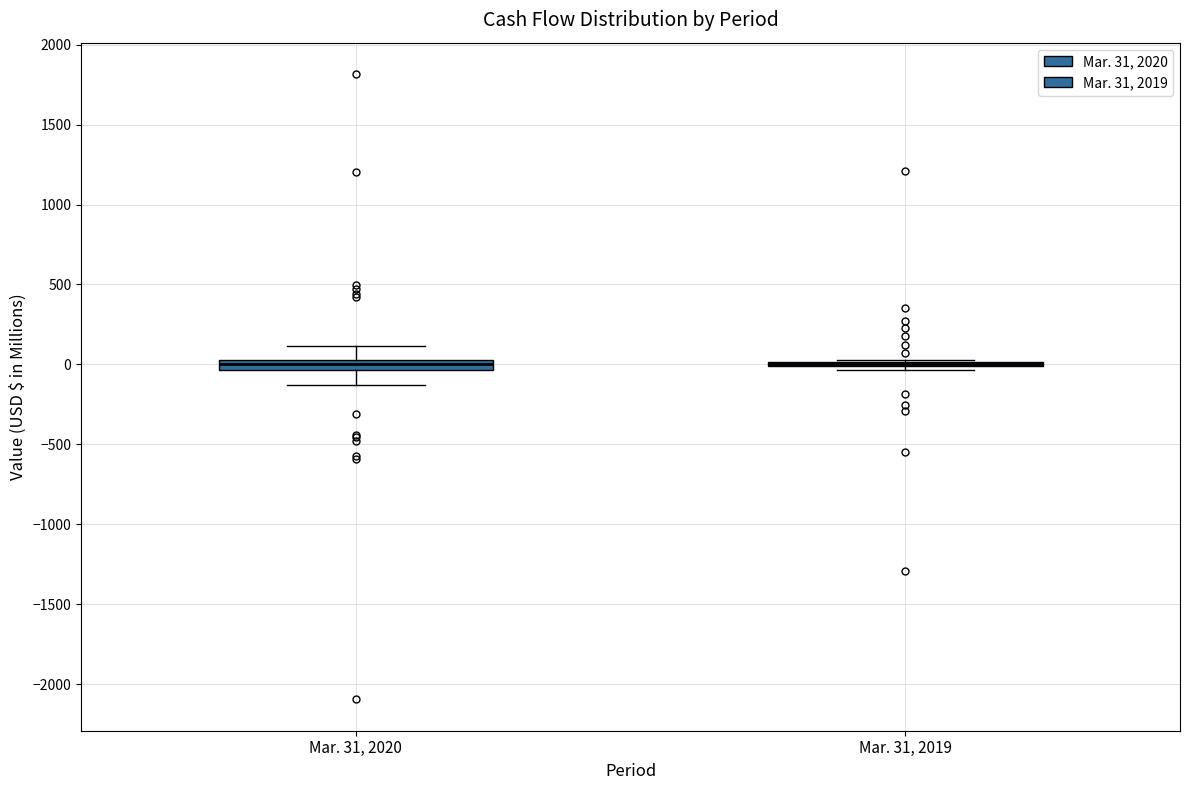

Where does the upper whisker of the box for Mar. 31, 2020 end on the y-axis? The values are not printed on the chart, so give them approximately, as read against the axis.

100